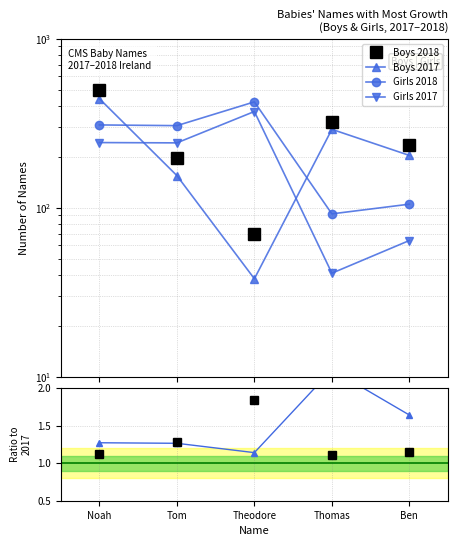

Which category has the highest value across all series?

Noah